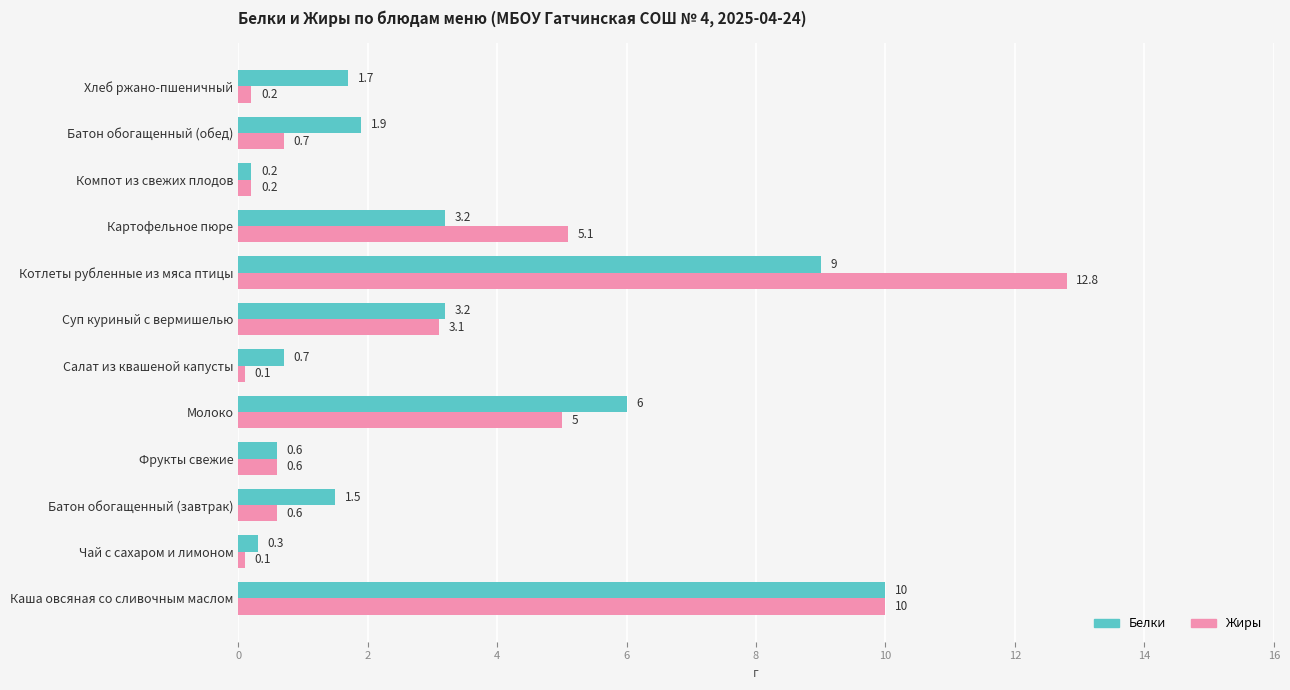

What is the minimum value shown in the chart?

0.1